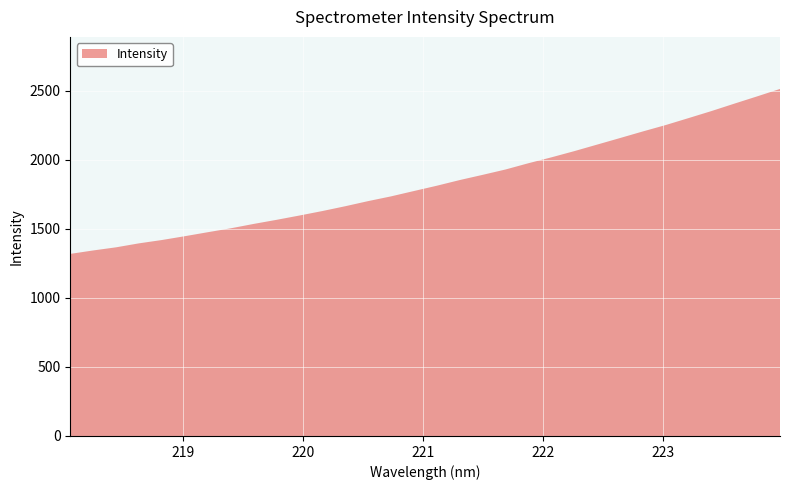

Reading left to right, list all the values displayed in this chart.

1319.5	1344.4	1367.1	1395.9	1420.1	1447.7	1476.5	1504.7	1536.5	1566.2	1597.4	1629.9	1664.8	1701.9	1736.3	1775.0	1813.4	1854.5	1892.2	1931.0	1976.4	2018.8	2063.8	2111.2	2158.7	2206.6	2253.0	2303.4	2354.3	2408.0	2460.8	2514.7